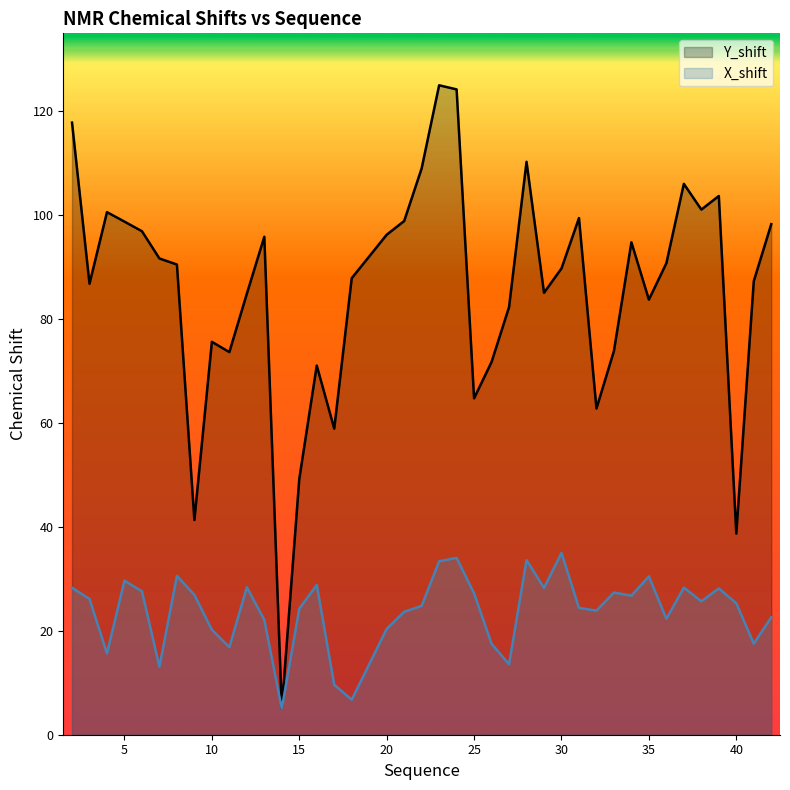

What is the minimum value for X_shift?

5.0